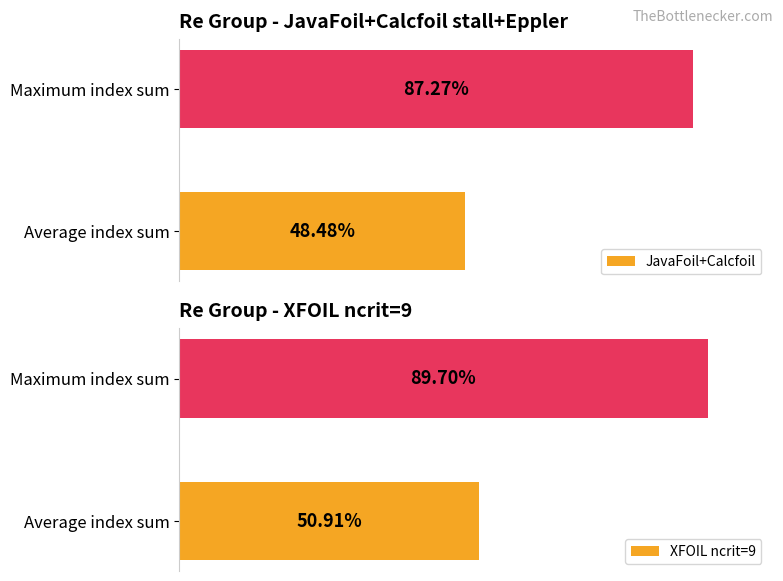

The JavaFoil+Calcfoil series shows 251 at Maximum index sum. True or false?

False